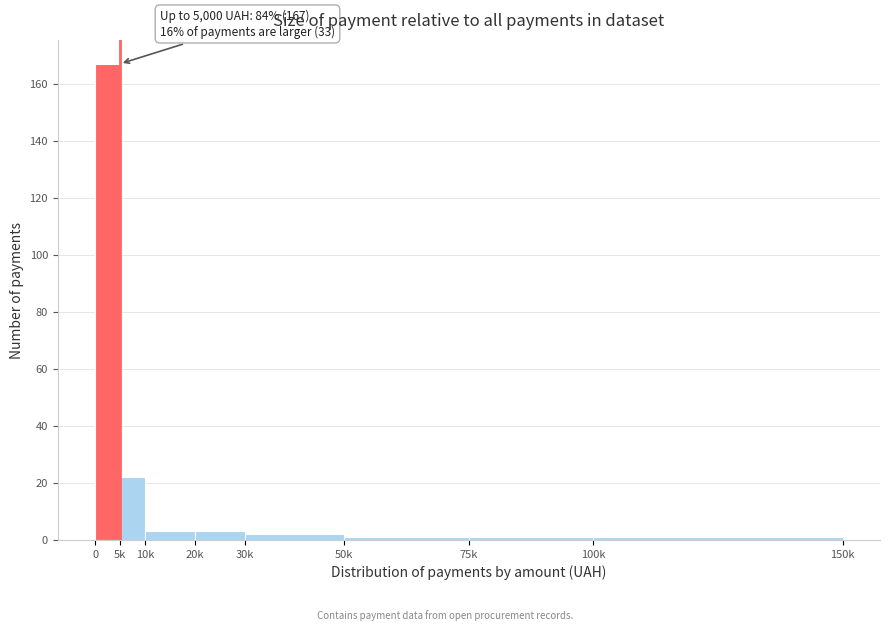

Reading left to right, extract all data points from this chart.

167	22	3	3	2	1	1	1